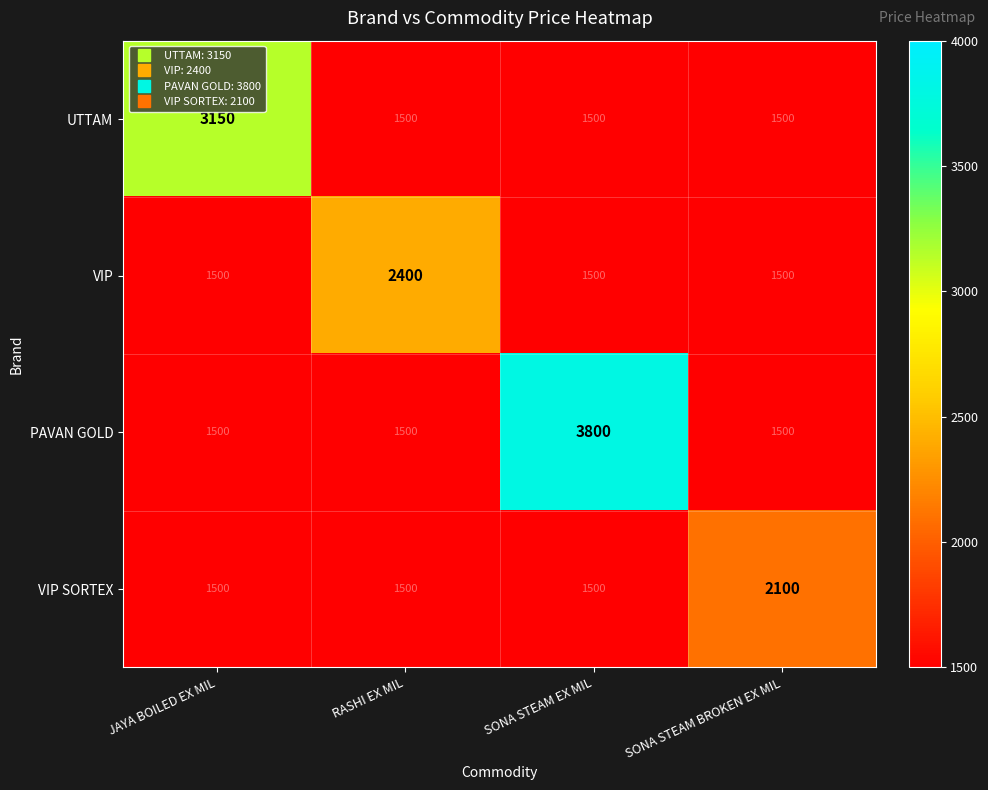

Which series has the widest spread of values?

PAVAN GOLD